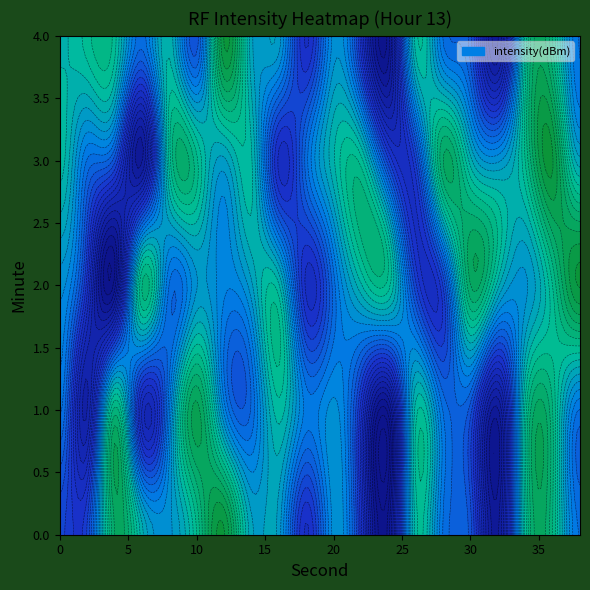

Is it true that 22 equals -34.5 at 0?

False